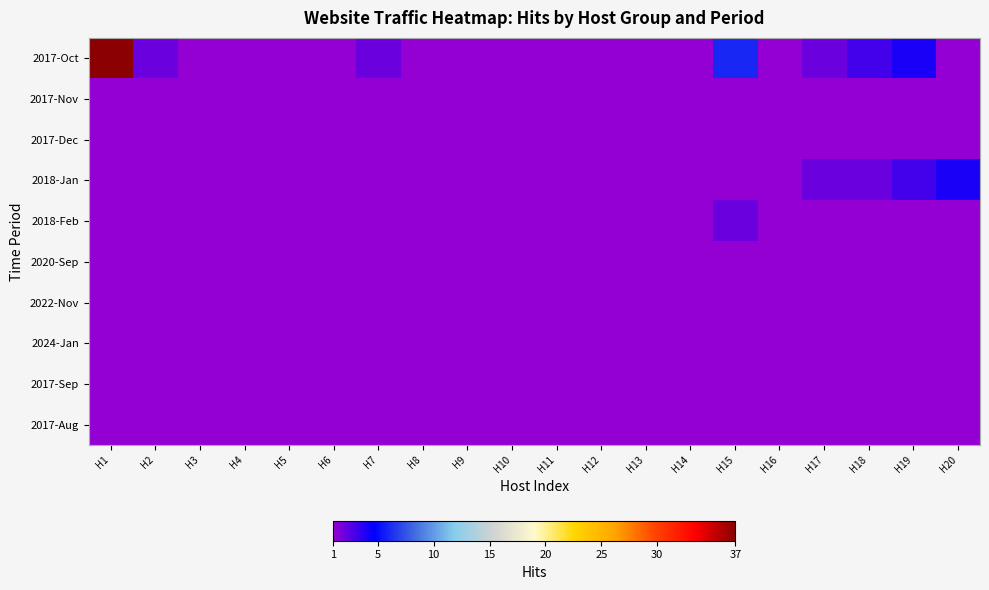

Reading left to right, what are all the values shown in this chart?

2017-Oct: H1=37	H2=2	H3=1	H4=1	H5=1	H6=1	H7=2	H8=1	H9=1	H10=1	H11=1	H12=1	H13=1	H14=1	H15=6	H16=1	H17=2	H18=3	H19=4	H20=1
2017-Nov: H1=1	H2=1	H3=1	H4=1	H5=1	H6=1	H7=1	H8=1	H9=1	H10=1	H11=1	H12=1	H13=1	H14=1	H15=1	H16=1	H17=1	H18=1	H19=1	H20=1
2017-Dec: H1=1	H2=1	H3=1	H4=1	H5=1	H6=1	H7=1	H8=1	H9=1	H10=1	H11=1	H12=1	H13=1	H14=1	H15=1	H16=1	H17=1	H18=1	H19=1	H20=1
2018-Jan: H1=1	H2=1	H3=1	H4=1	H5=1	H6=1	H7=1	H8=1	H9=1	H10=1	H11=1	H12=1	H13=1	H14=1	H15=1	H16=1	H17=2	H18=2	H19=3	H20=4
2018-Feb: H1=1	H2=1	H3=1	H4=1	H5=1	H6=1	H7=1	H8=1	H9=1	H10=1	H11=1	H12=1	H13=1	H14=1	H15=2	H16=1	H17=1	H18=1	H19=1	H20=1
2020-Sep: H1=1	H2=1	H3=1	H4=1	H5=1	H6=1	H7=1	H8=1	H9=1	H10=1	H11=1	H12=1	H13=1	H14=1	H15=1	H16=1	H17=1	H18=1	H19=1	H20=1
2022-Nov: H1=1	H2=1	H3=1	H4=1	H5=1	H6=1	H7=1	H8=1	H9=1	H10=1	H11=1	H12=1	H13=1	H14=1	H15=1	H16=1	H17=1	H18=1	H19=1	H20=1
2024-Jan: H1=1	H2=1	H3=1	H4=1	H5=1	H6=1	H7=1	H8=1	H9=1	H10=1	H11=1	H12=1	H13=1	H14=1	H15=1	H16=1	H17=1	H18=1	H19=1	H20=1
2017-Sep: H1=1	H2=1	H3=1	H4=1	H5=1	H6=1	H7=1	H8=1	H9=1	H10=1	H11=1	H12=1	H13=1	H14=1	H15=1	H16=1	H17=1	H18=1	H19=1	H20=1
2017-Aug: H1=1	H2=1	H3=1	H4=1	H5=1	H6=1	H7=1	H8=1	H9=1	H10=1	H11=1	H12=1	H13=1	H14=1	H15=1	H16=1	H17=1	H18=1	H19=1	H20=1